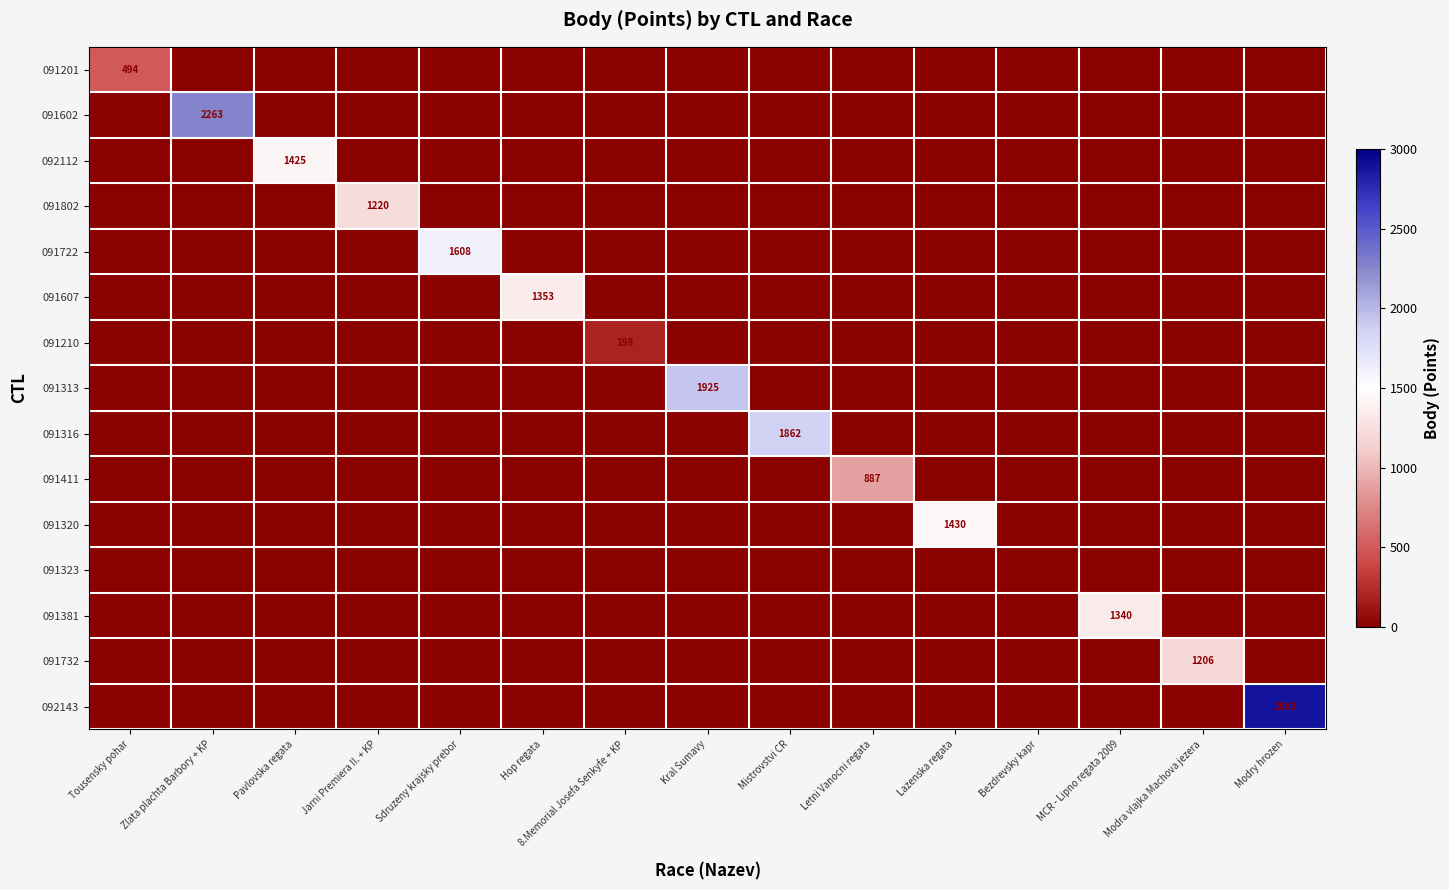

The 091210 series shows 0 at Hop regata. True or false?

True